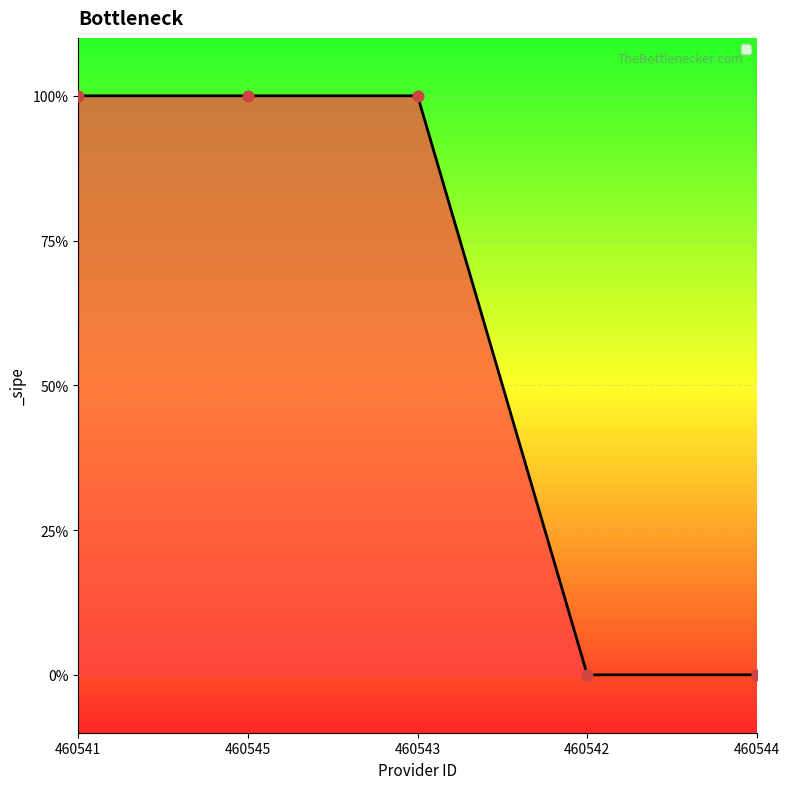

Between 460544 and 460543, which is larger?

460543